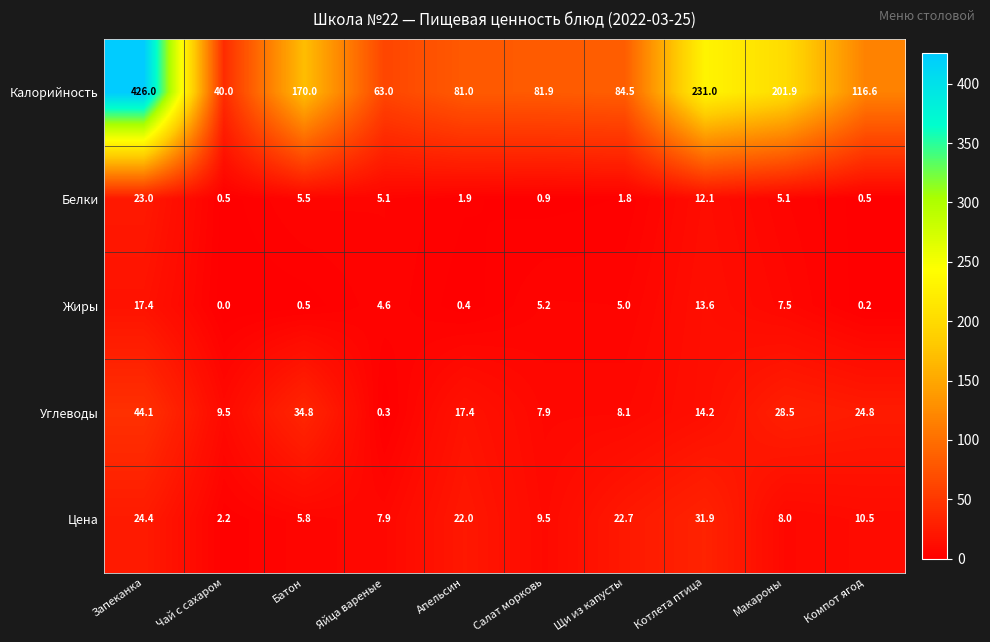

What is the approximate value of Углеводы at Салат морковь?

7.9